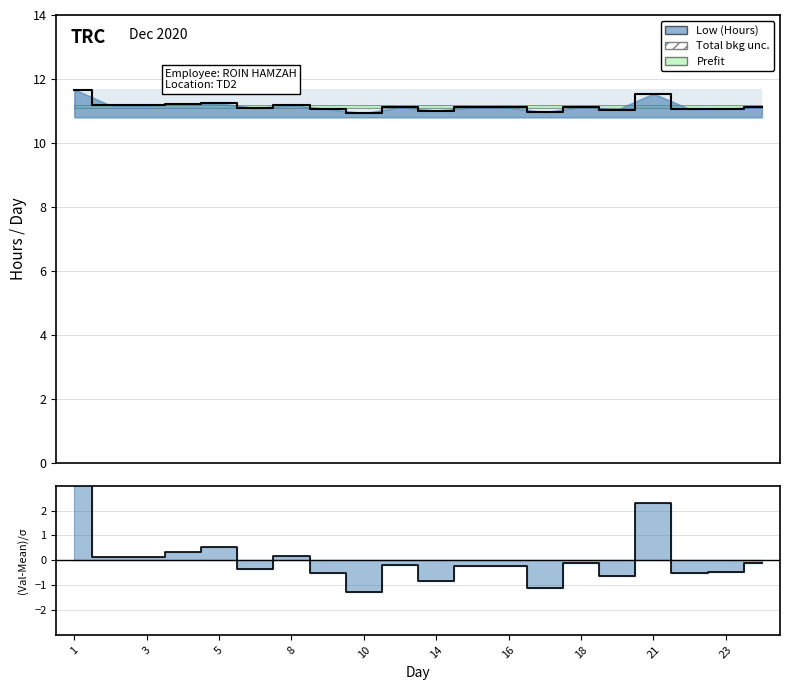

Reading left to right, transcribe all the data shown in this chart.

1=11.7	2=11.2	3=11.2	4=11.2	5=11.2	7=11.1	8=11.2	9=11.1	10=10.9	12=11.1	14=11.0	15=11.1	16=11.1	17=11.0	18=11.1	19=11.0	21=11.5	22=11.1	23=11.1	24=11.1